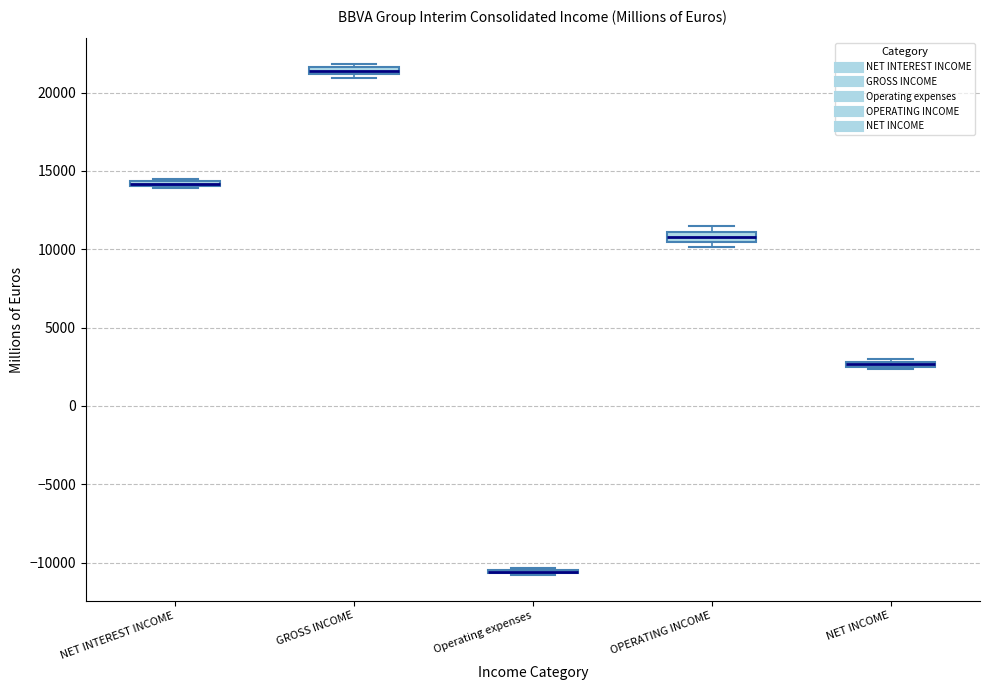

Where is the upper edge of the box for GROSS INCOME on the y-axis? The values are not printed on the chart, so give them approximately, as read against the axis.

21500